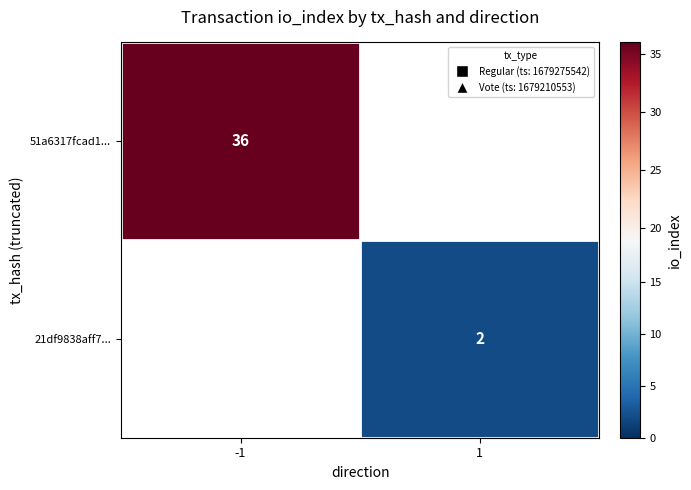

Which has a higher value, 1 or -1?

-1